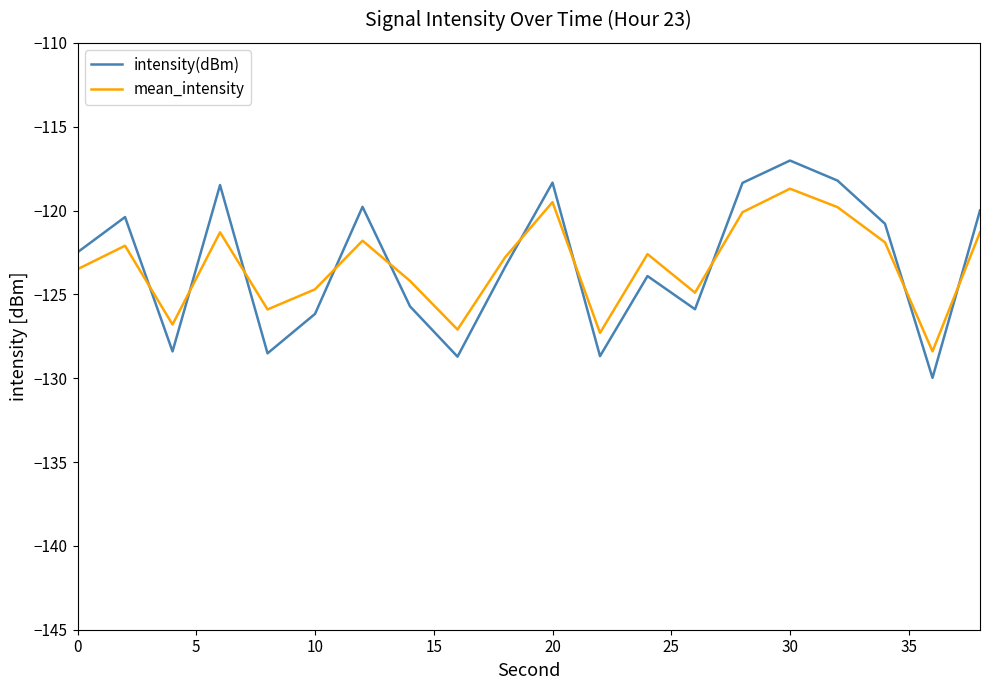

What is the smallest value displayed?

-130.0